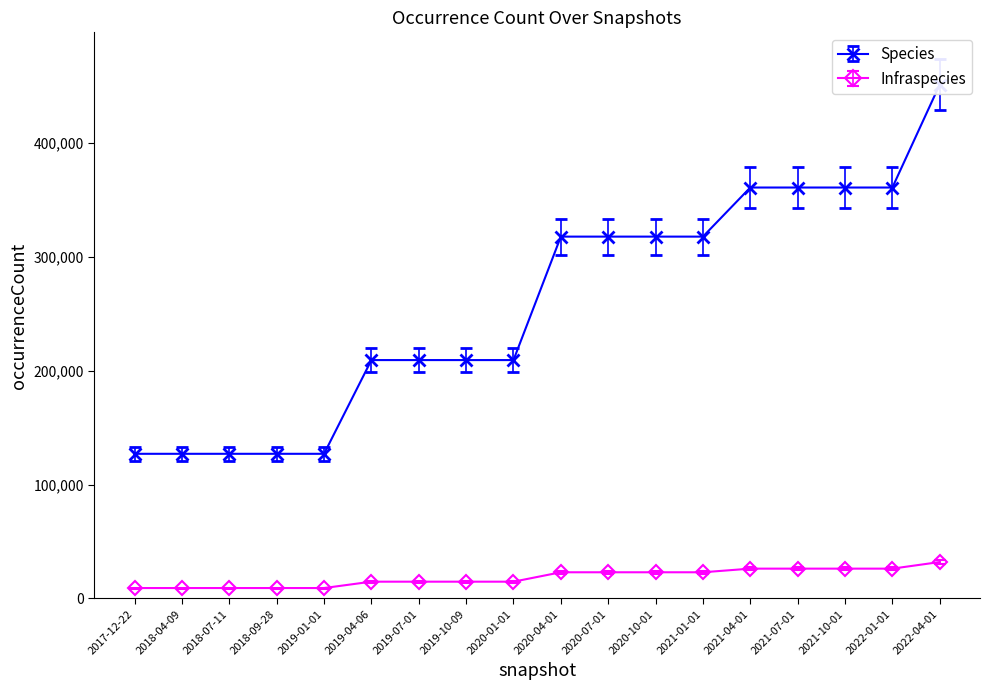

The Infraspecies series shows 23020 at 2020-04-01. True or false?

True